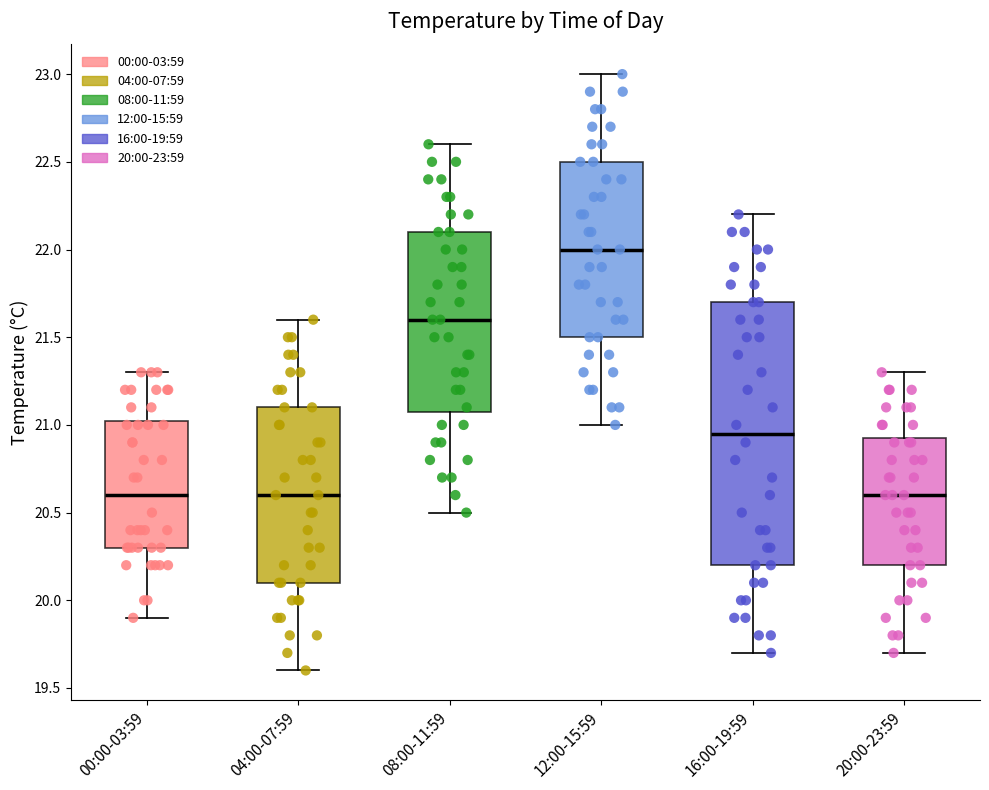

Which box is the tallest, from its lower edge to its upper edge?

16:00-19:59